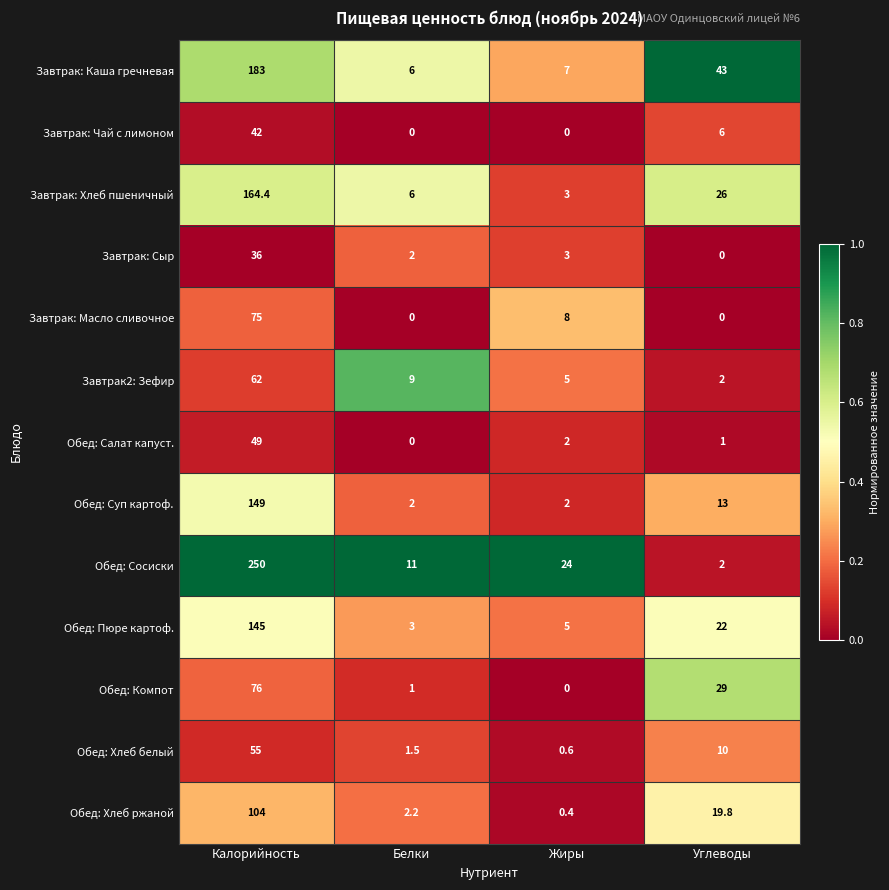

Rank the categories by Обед: Хлеб ржаной value from lowest to highest.

Жиры, Белки, Углеводы, Калорийность